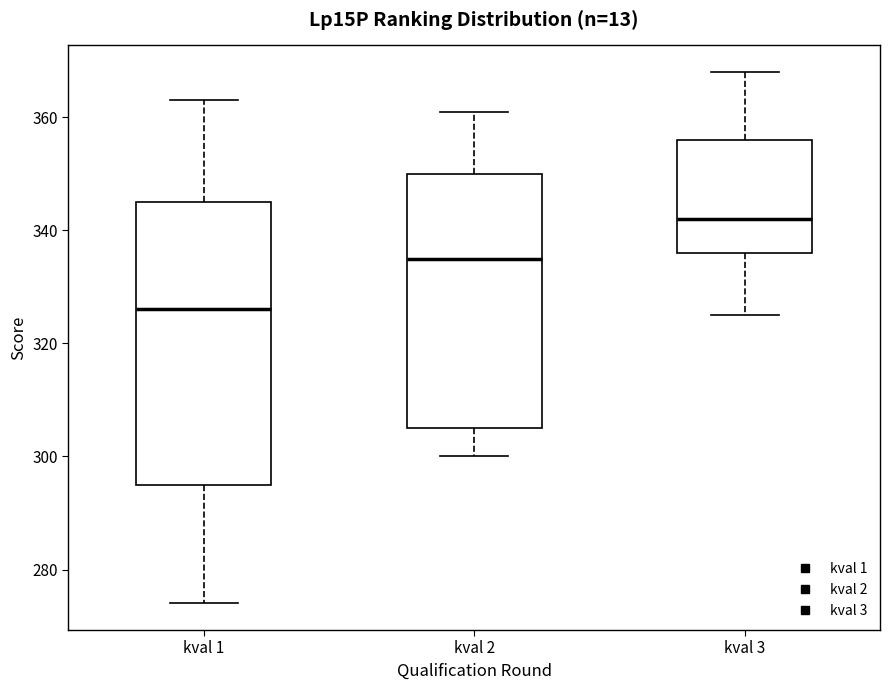

Where does the median line of the box for kval 2 sit on the y-axis? The values are not printed on the chart, so give them approximately, as read against the axis.

336